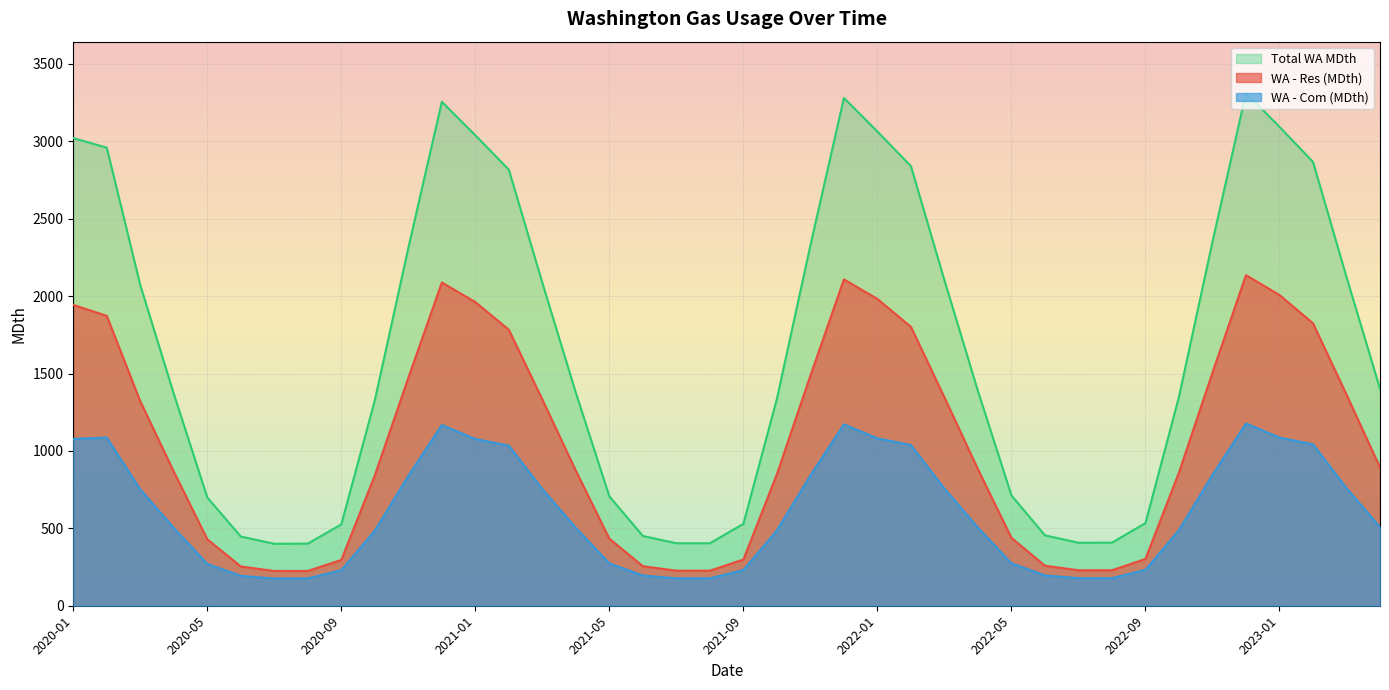

How many lines are shown in the chart?

3